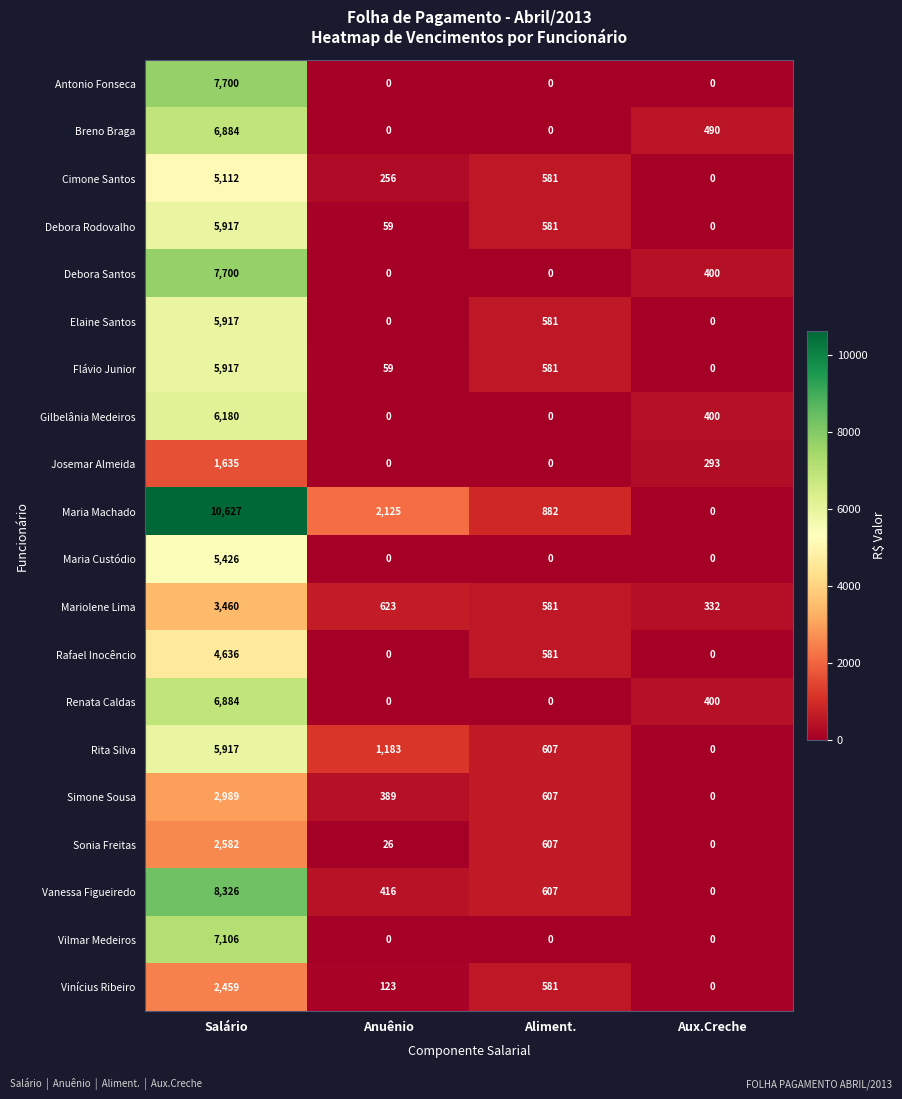

Which series changed the most between Salário and Aux.Creche?

Maria Machado